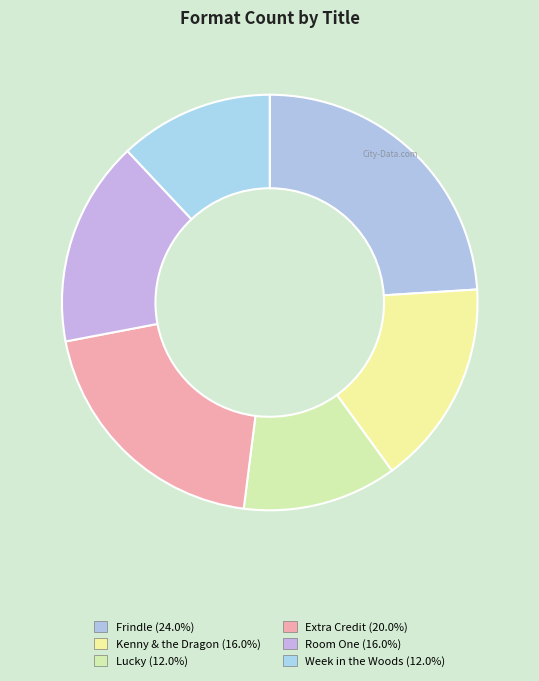

To the nearest percent, what portion does Lucky represent?

12%